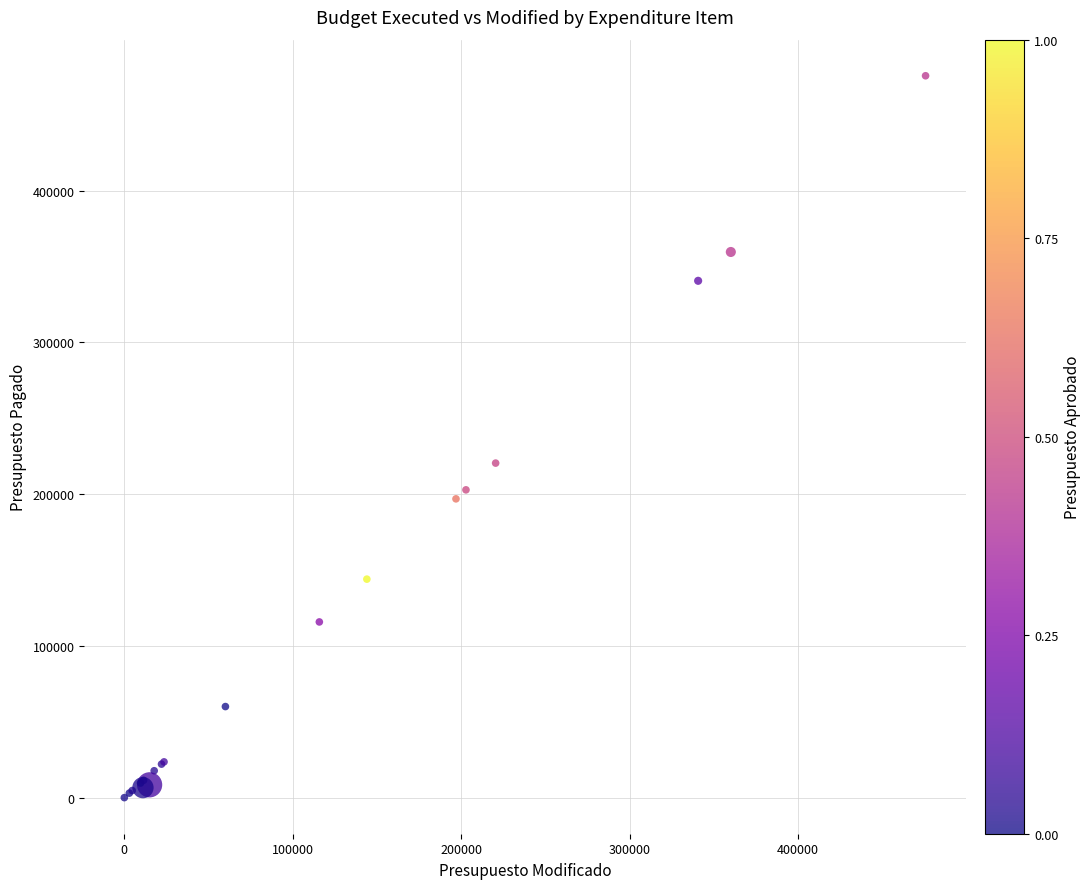

What Y value in the scatter plot is closest to 237800?

220400.0